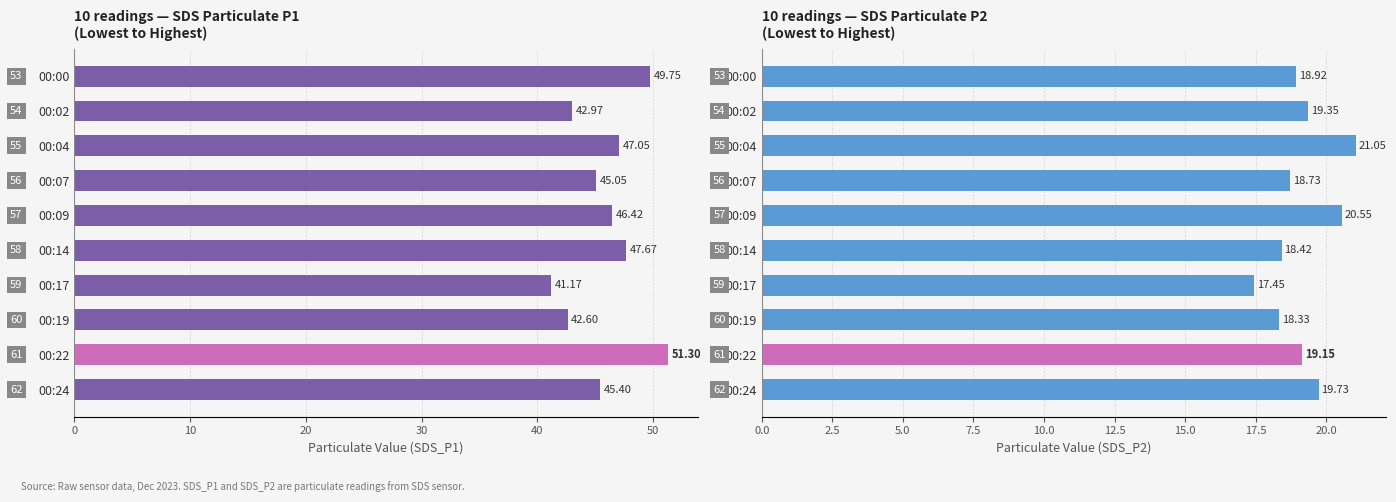

Between 00:17 and 00:24, which series saw the biggest shift?

SDS_P1